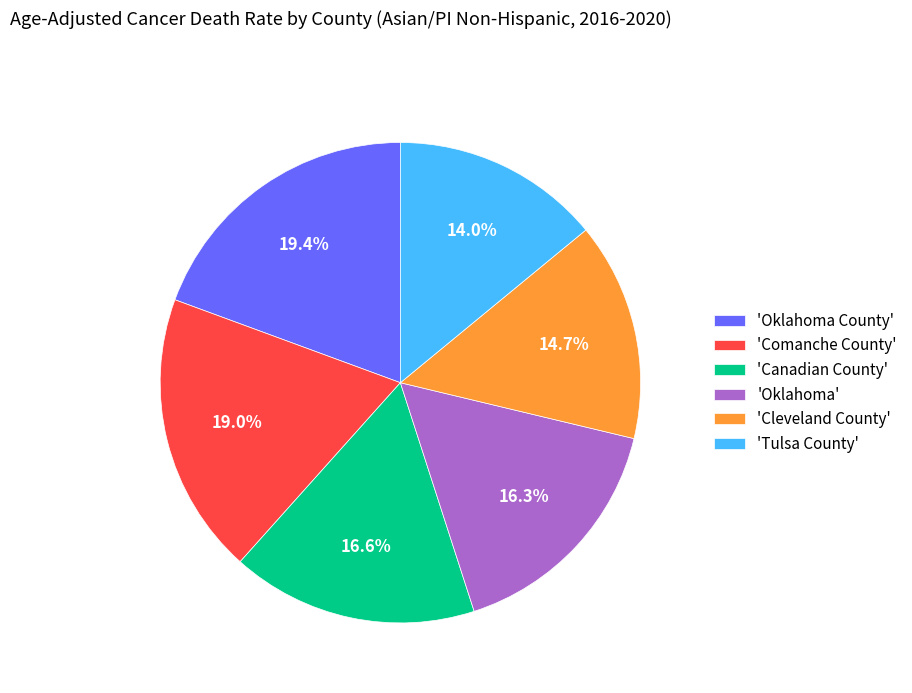

Count the number of slices in the pie.

6